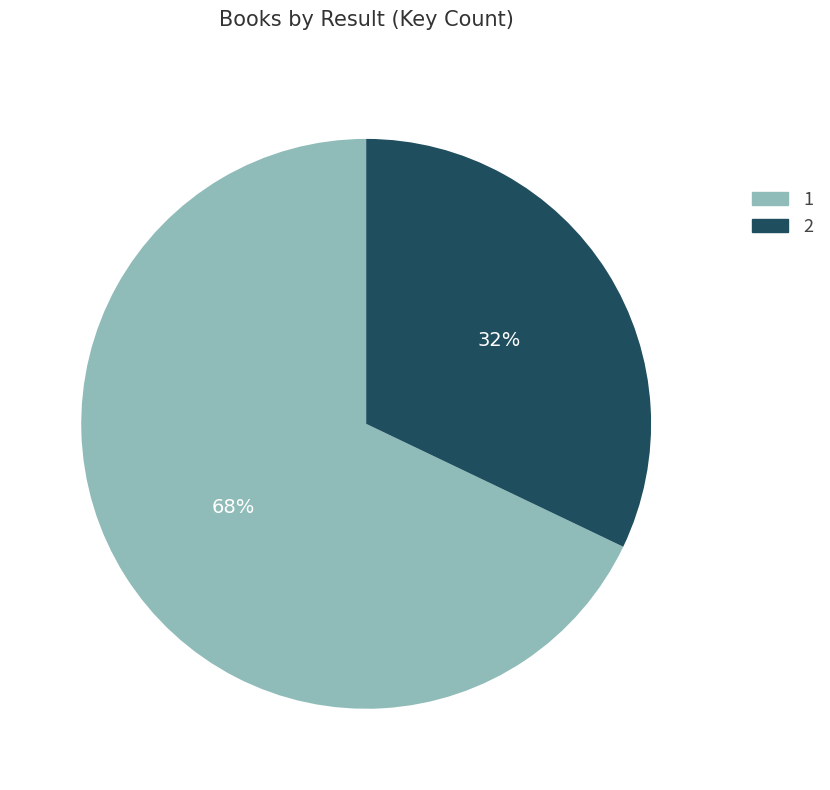

To the nearest percent, what percentage of the pie is 1?

68%